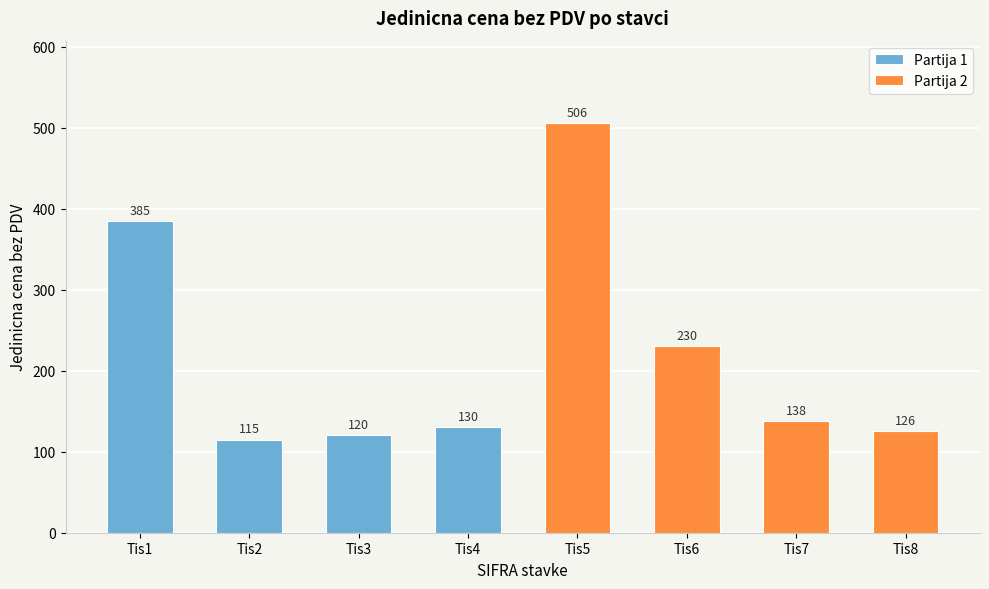

What are all the series names shown in the legend?

Partija 1, Partija 2